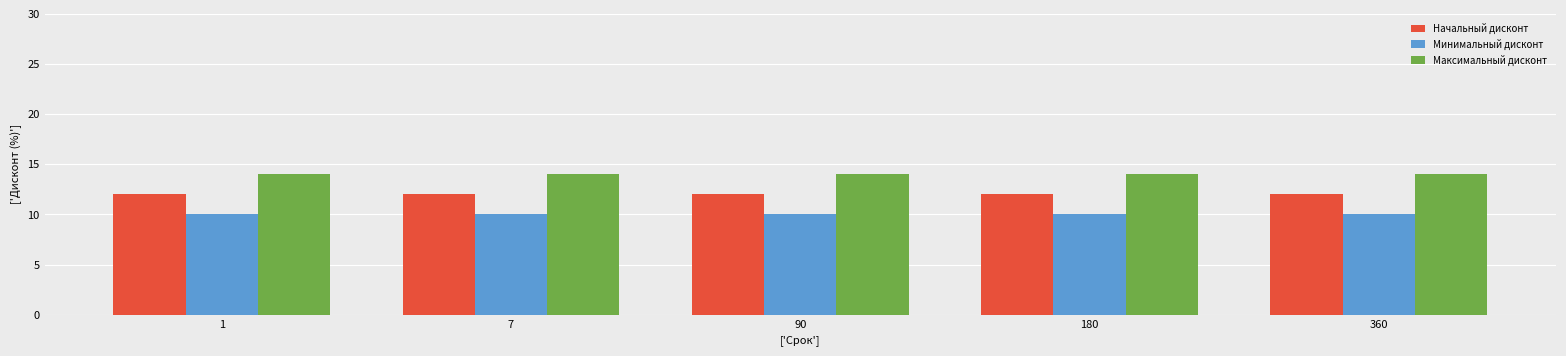

Rank the series by their average value, from lowest to highest.

Минимальный дисконт, Начальный дисконт, Максимальный дисконт